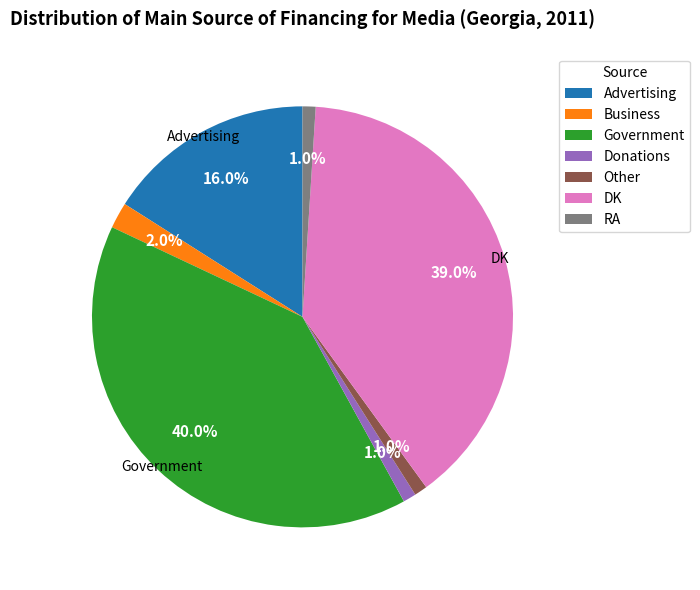

Between DK and Government, which is larger?

Government